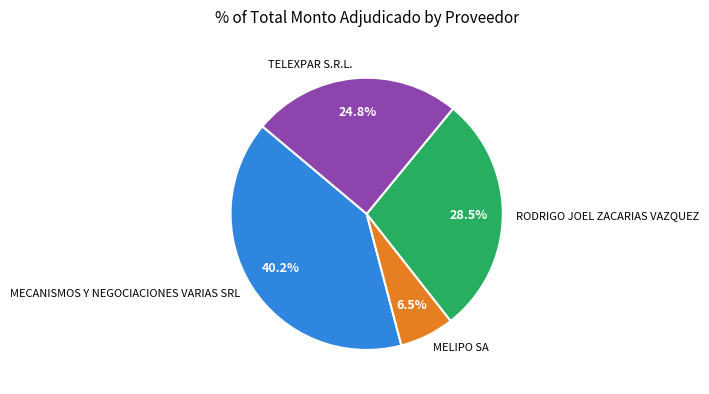

Is it true that TELEXPAR S.R.L. is 25% of the pie?

True